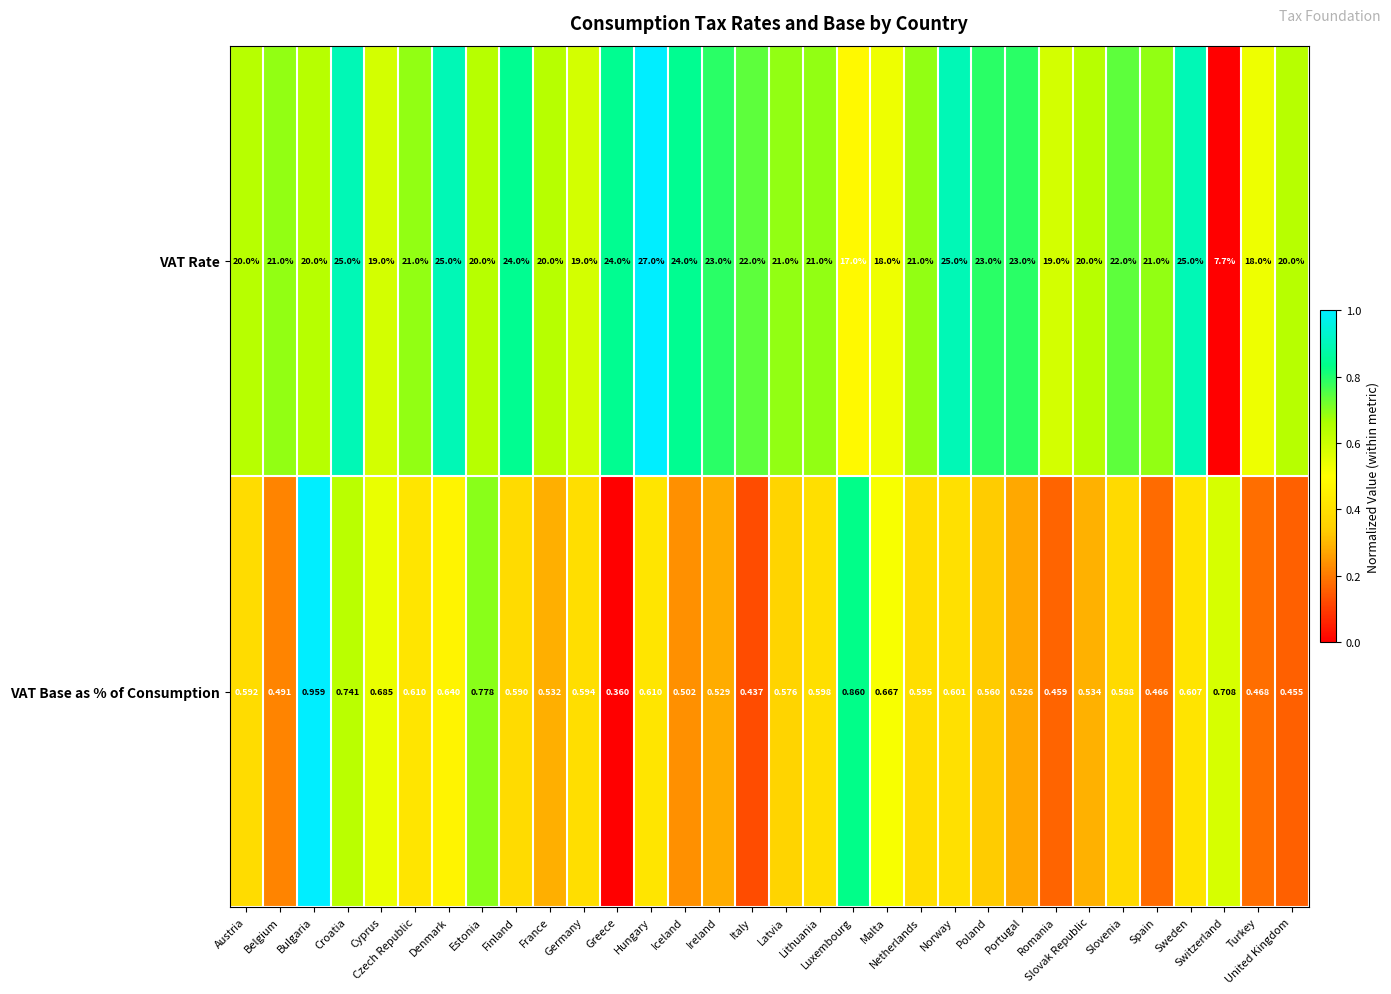

What is the maximum value shown in the chart?

27.0